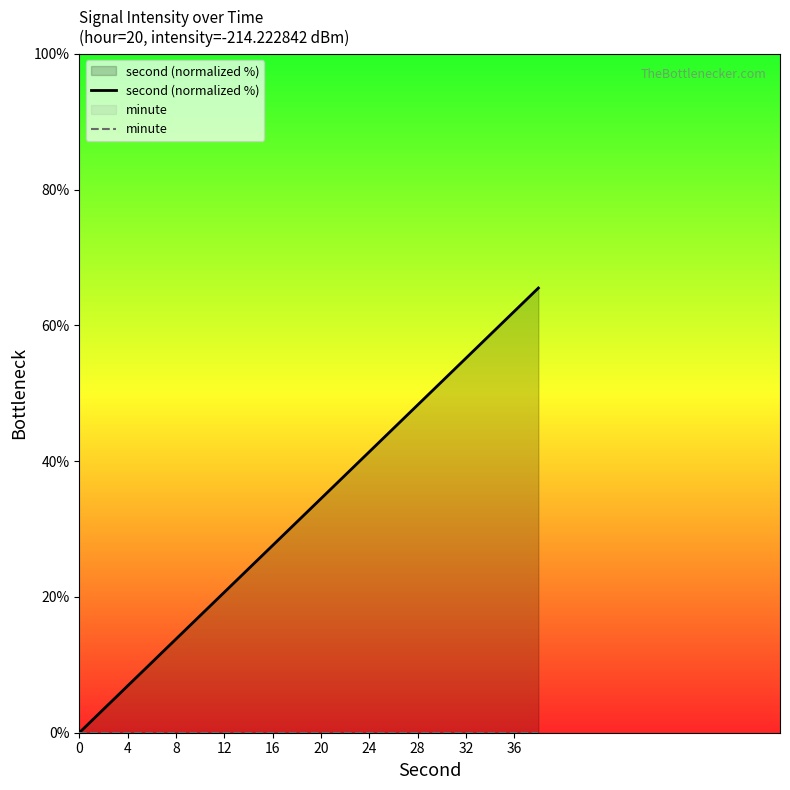

Which series has the largest total across all categories?

second (normalized %)